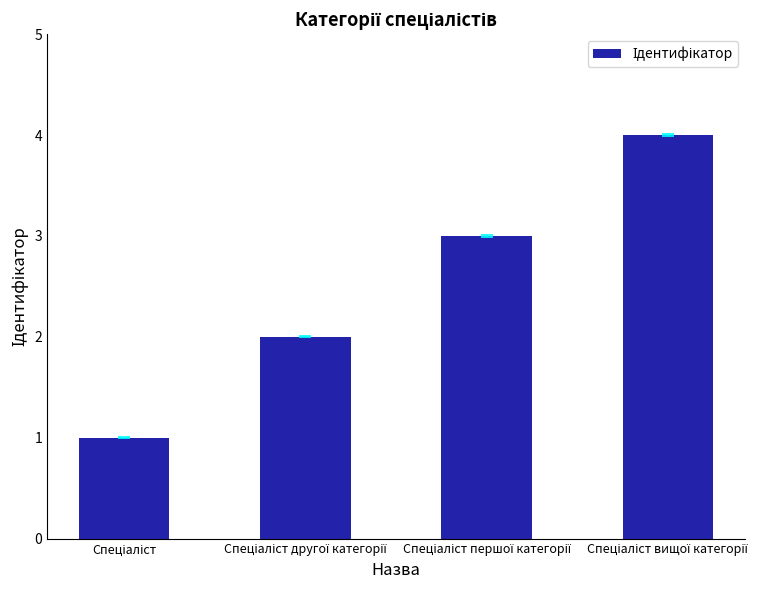

What is the greatest value displayed?

4